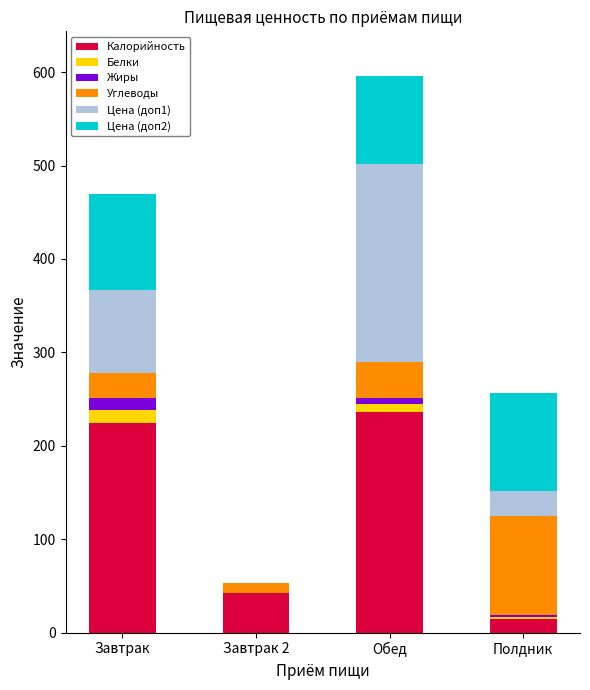

At which category is the sum across all series the highest?

Обед